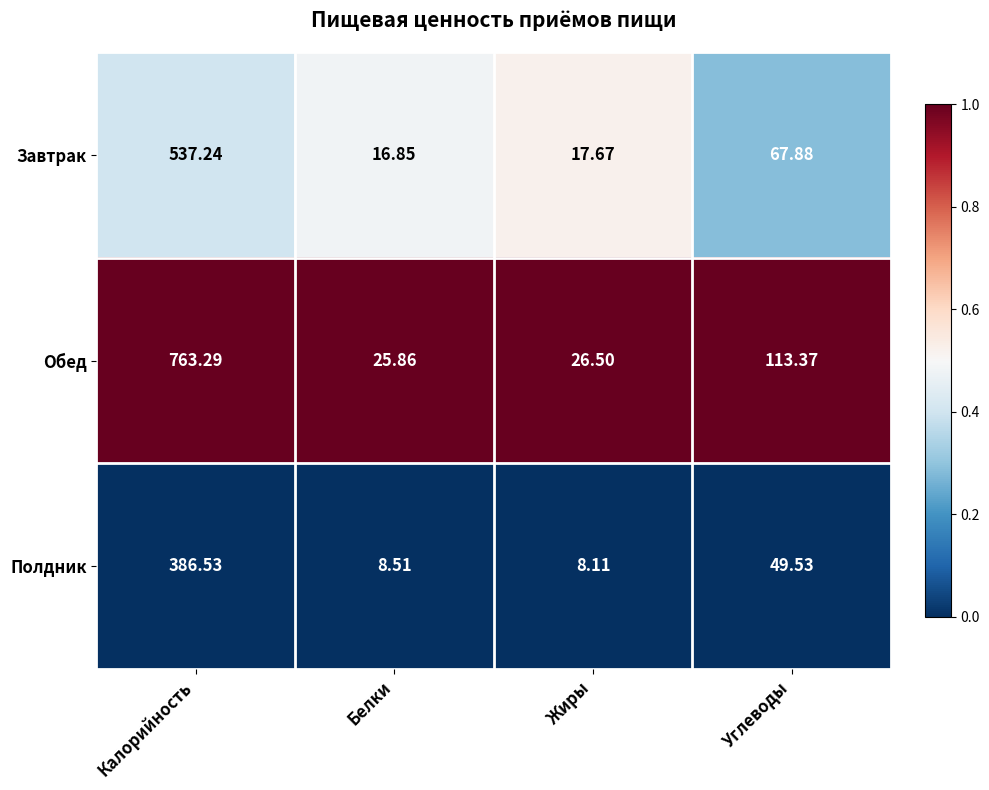

Which series has the largest range (max minus min)?

Обед